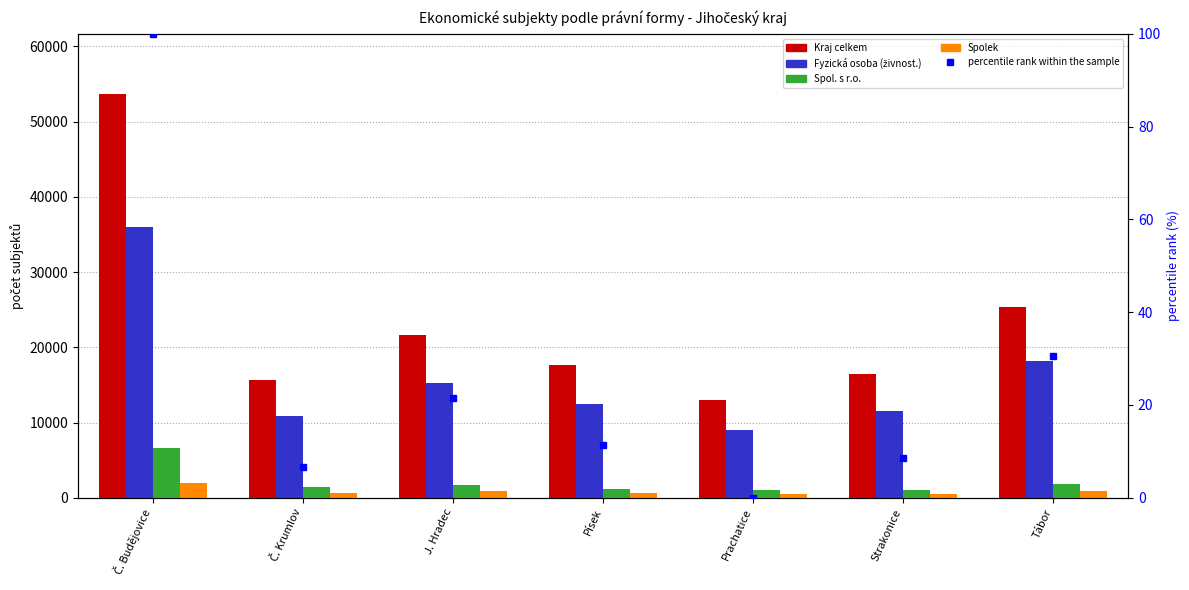

Count the number of data series in this chart.

5